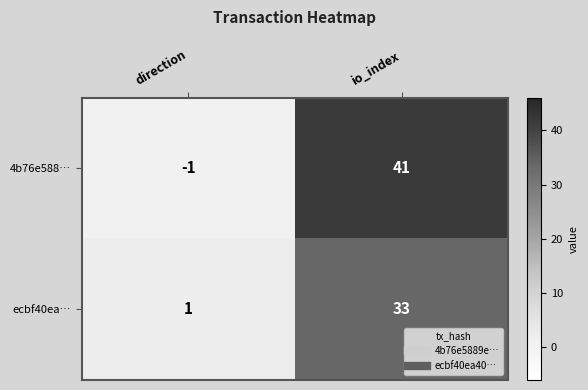

Is it true that ecbf40ea… equals 33 at io_index?

True